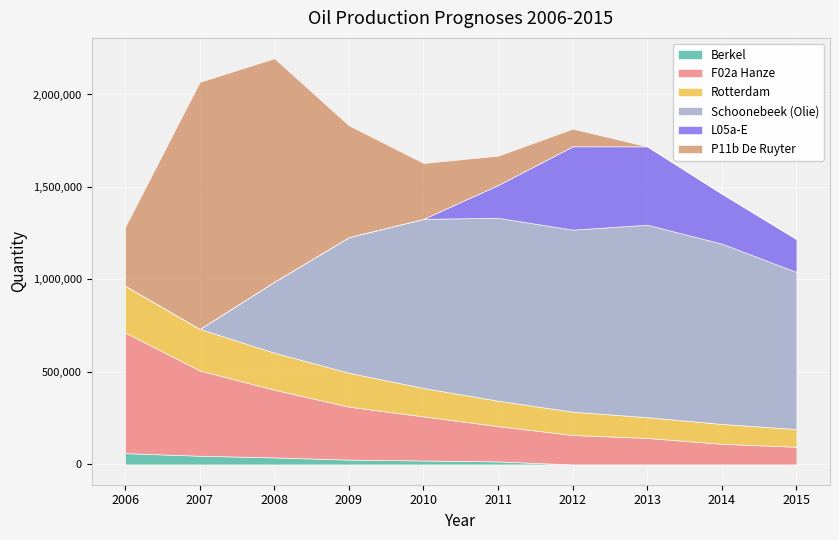

What is the difference between the maximum and minimum values in the L05a-E series?

450507